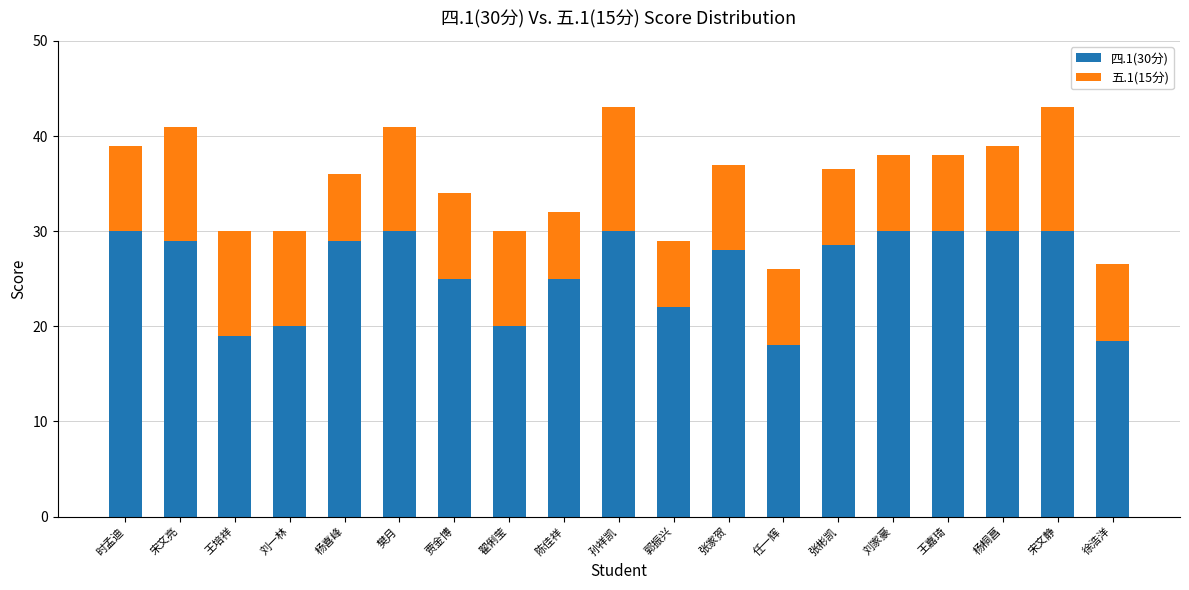

What is the total value across all series at 杨喜峰?

36.0